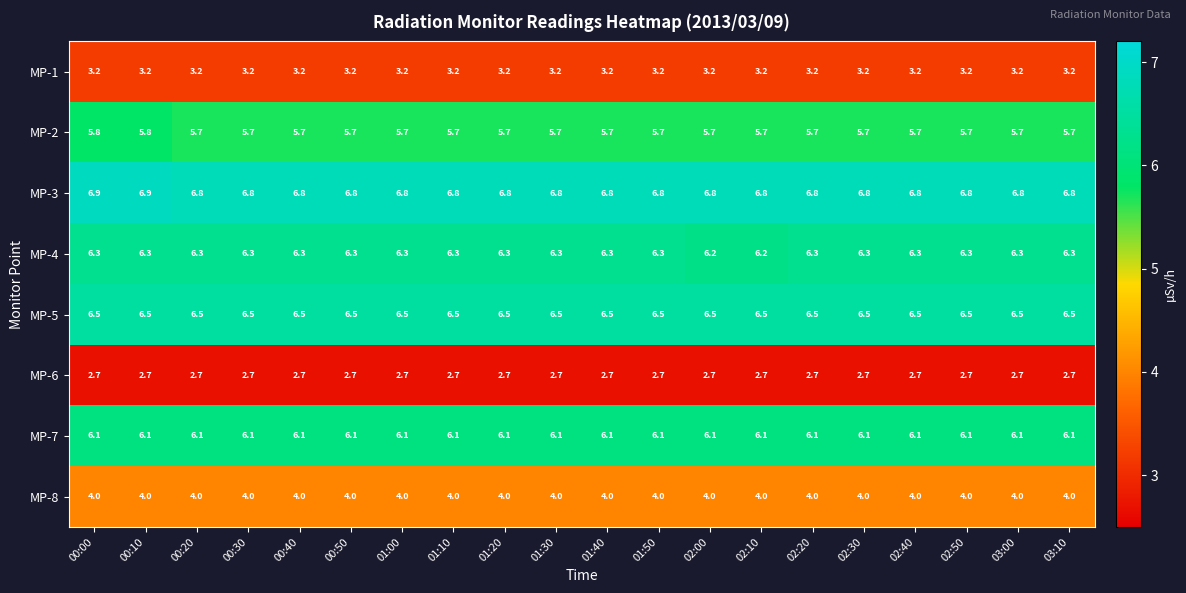

How many MP-3 values are between 6 and 7?

20